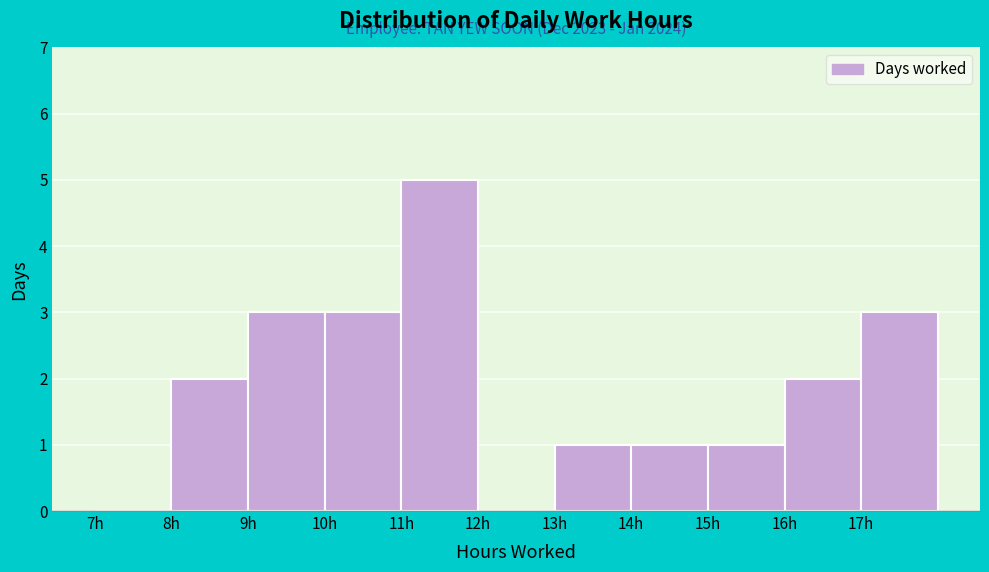

Which range on the x-axis has the tallest bar?

11 to 12